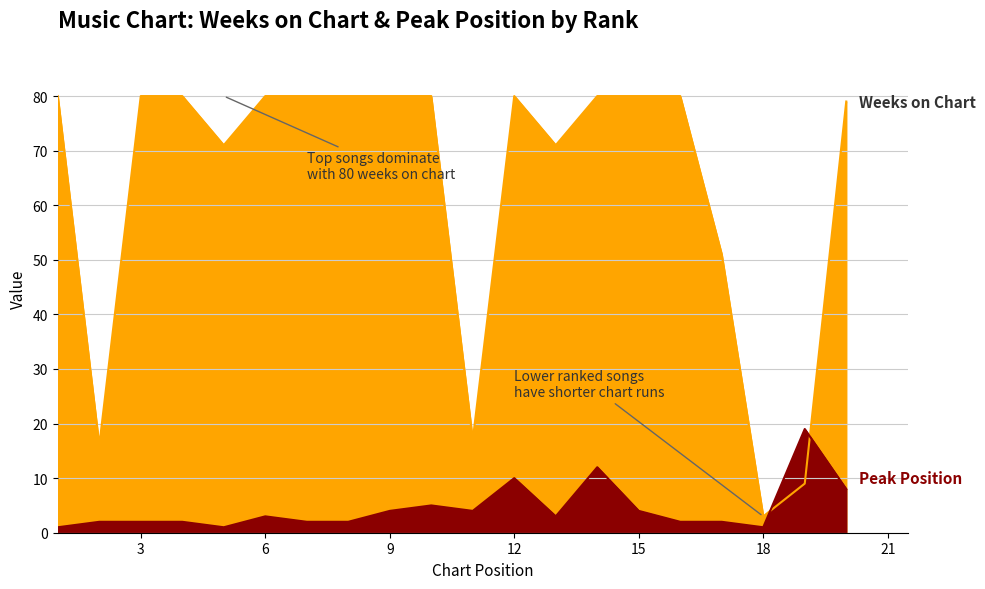

Rank the categories by Peak Position value from highest to lowest.

19, 14, 12, 20, 10, 9, 11, 15, 6, 13, 2, 3, 4, 7, 8, 16, 17, 1, 5, 18